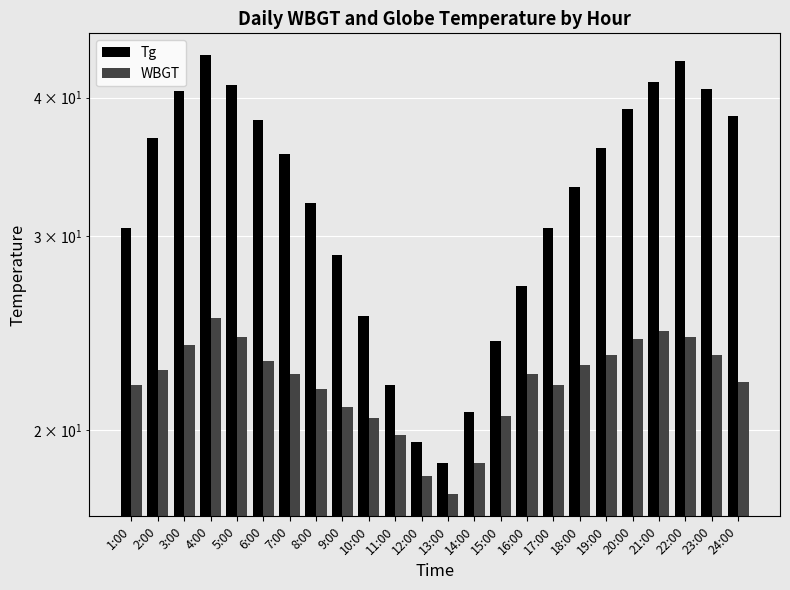

Between 5:00 and 7:00, which series saw the biggest shift?

Tg